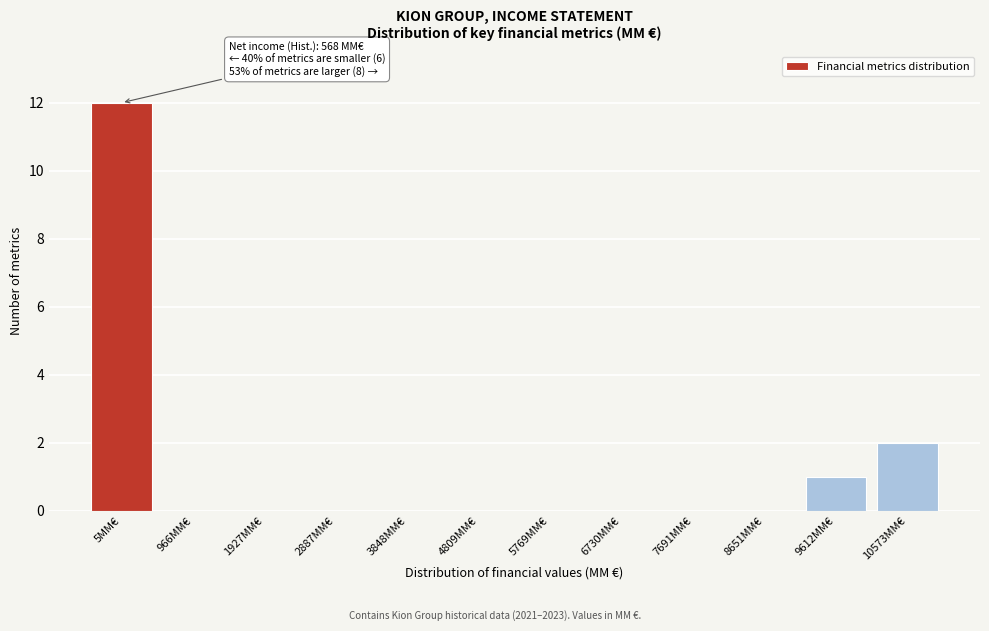

Reading left to right, what are all the values shown in this chart?

5MM€=12	966MM€=0	1927MM€=0	2887MM€=0	3848MM€=0	4809MM€=0	5769MM€=0	6730MM€=0	7691MM€=0	8651MM€=0	9612MM€=1	10573MM€=2